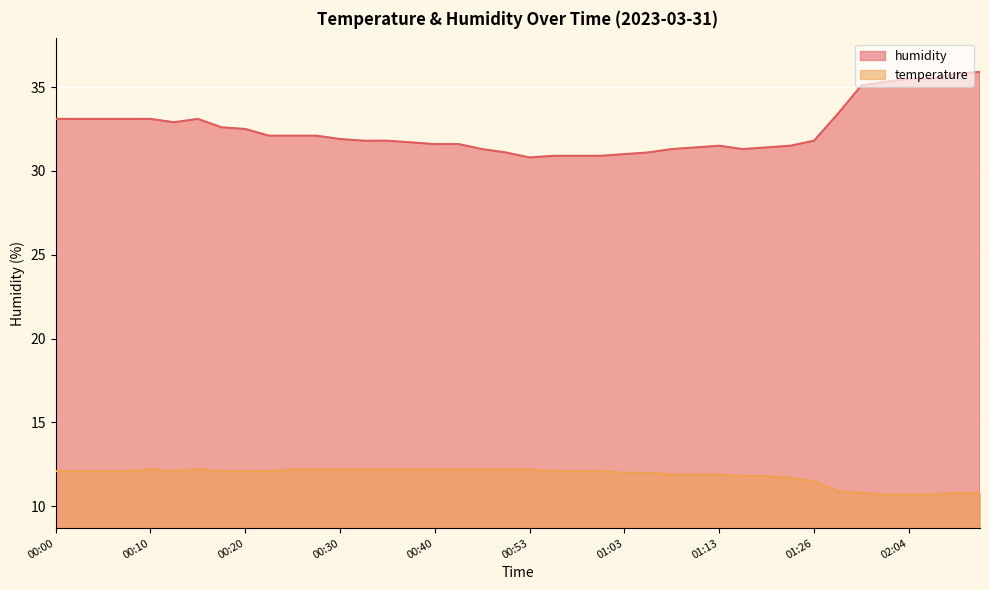

True or false: temperature and humidity intersect in this chart.

False